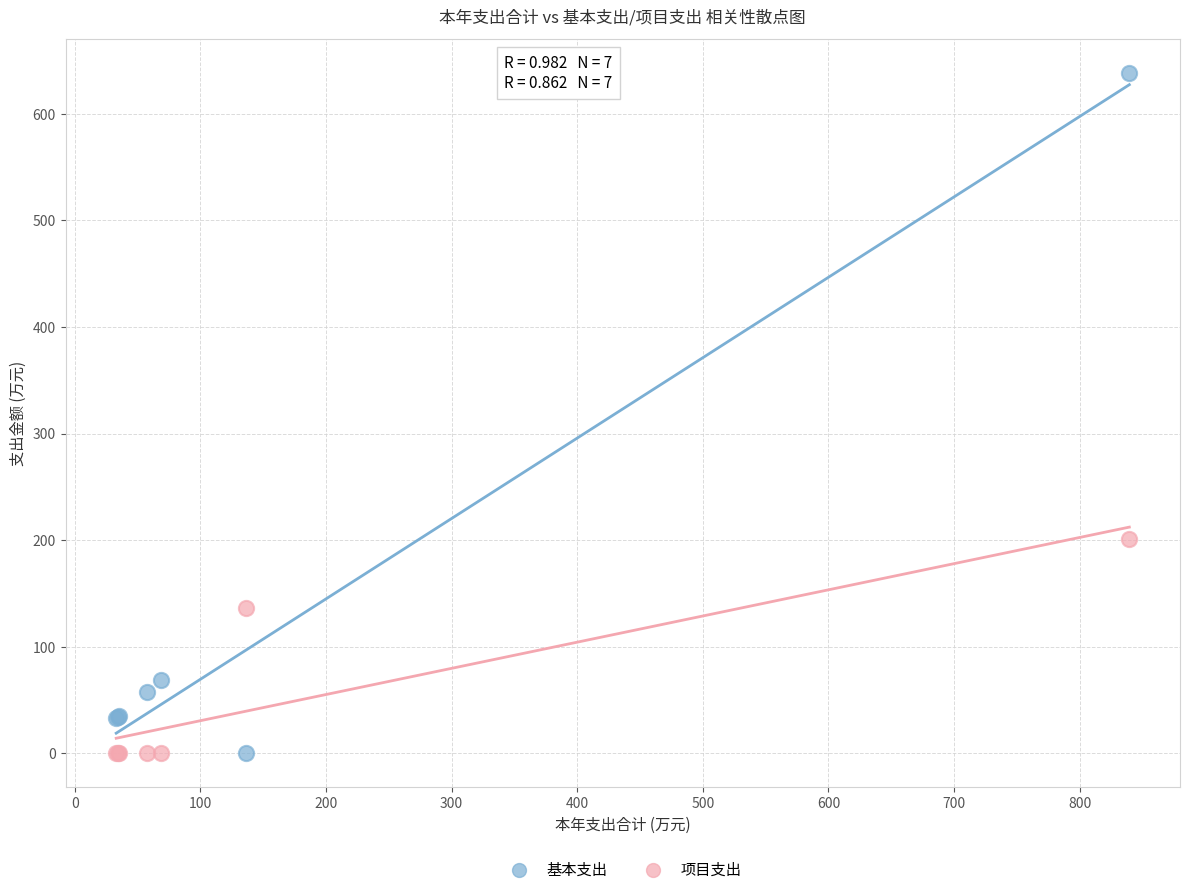

What are all the series names shown in the legend?

基本支出, 项目支出